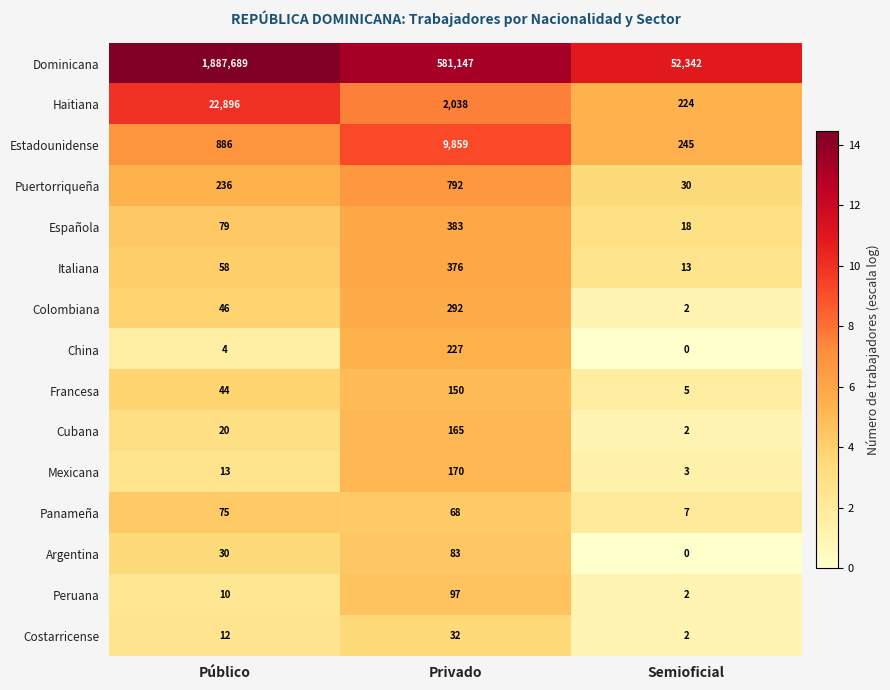

Which label corresponds to the smallest value in the chart?

Semioficial